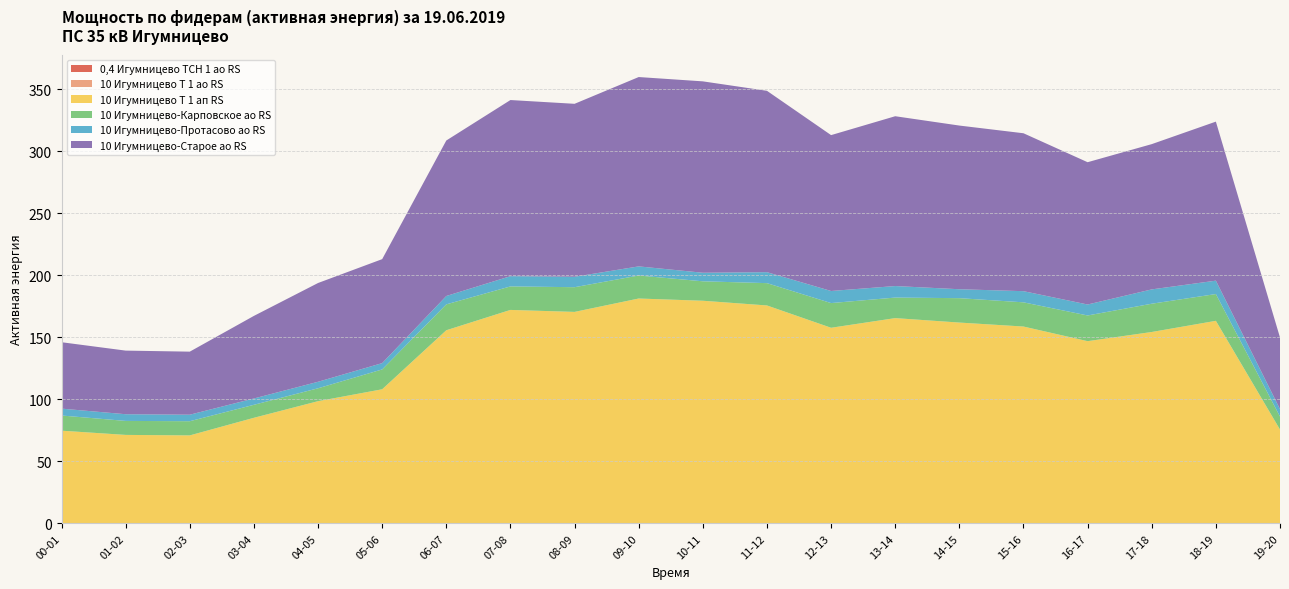

Reading left to right, transcribe all the data shown in this chart.

0,4 Игумницево ТСН 1 ао RS: 0.2	0.2	0.2	0.2	0.2	0.2	0.2	0.2	0.2	0.2	0.2	0.2	0.2	0.2	0.2	0.2	0.2	0.2	0.2	0.1
10 Игумницево Т 1 ао RS: 0.0	0.0	0.0	0.0	0.0	0.0	0.0	0.0	0.0	0.0	0.0	0.0	0.0	0.0	0.0	0.0	0.0	0.0	0.0	0.0
10 Игумницево Т 1 ап RS: 74.6	71.2	70.8	85.0	98.4	108.0	155.6	172.0	170.4	181.2	179.4	175.6	157.6	165.4	161.8	158.6	146.8	154.2	163.2	75.6
10 Игумницево-Карповское ао RS: 12.2	11.3	11.4	10.5	10.4	16.0	20.9	19.0	19.9	18.6	15.7	18.0	19.9	16.6	19.7	19.5	20.7	22.8	21.6	10.5
10 Игумницево-Протасово ао RS: 5.5	5.4	5.2	5.1	5.2	5.1	6.8	8.2	8.4	7.3	6.9	8.8	9.8	9.3	7.2	9.0	8.8	11.6	10.8	6.0
10 Игумницево-Старое ао RS: 53.5	51.3	50.9	66.6	79.7	83.8	125.4	142.1	139.5	152.7	154.3	146.2	125.7	136.9	132.0	127.3	114.8	117.2	128.2	57.8